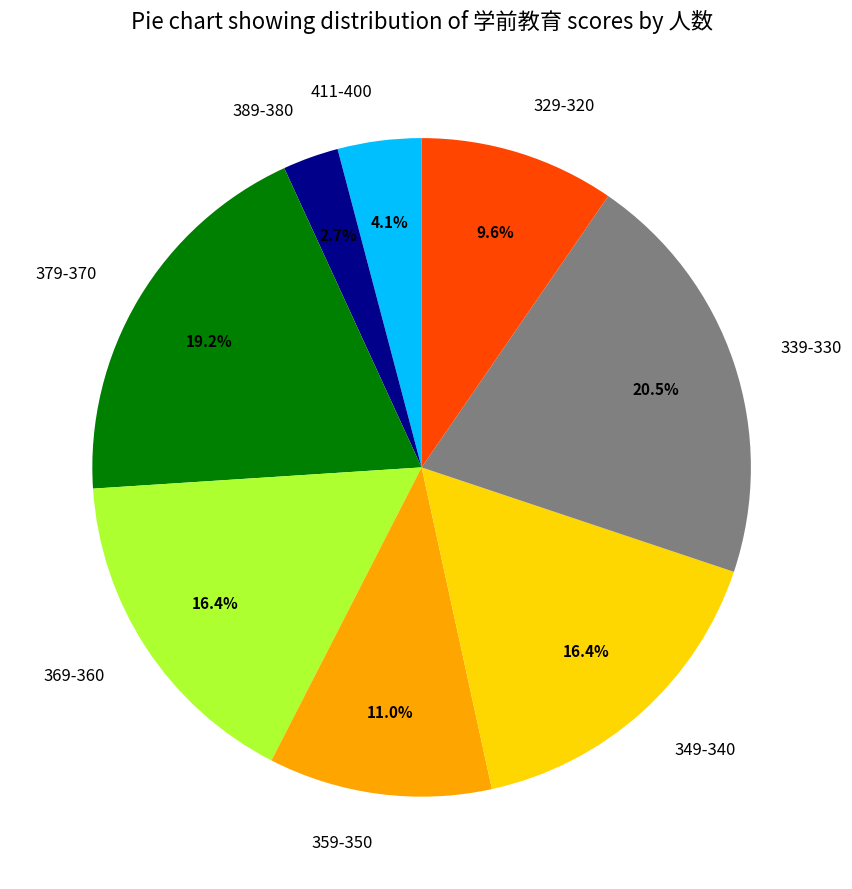

Is 369-360 the majority of the pie?

No